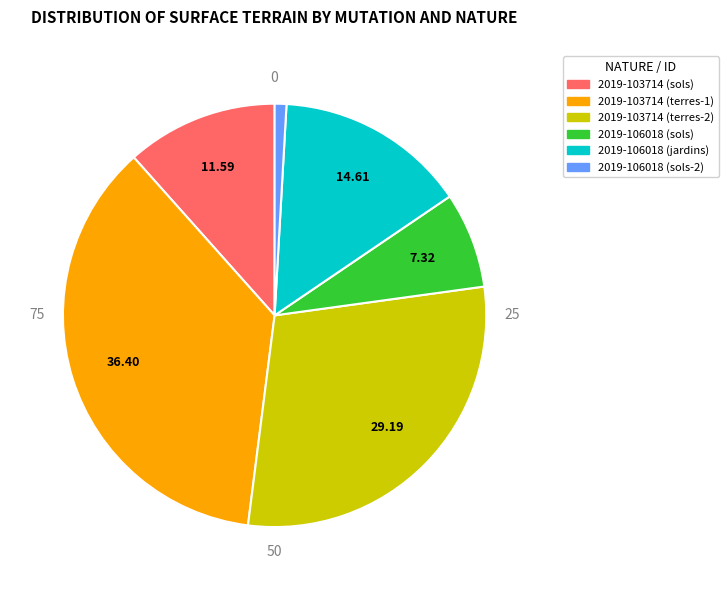

True or false: 2019-103714 (sols) accounts for 12% of the total.

True